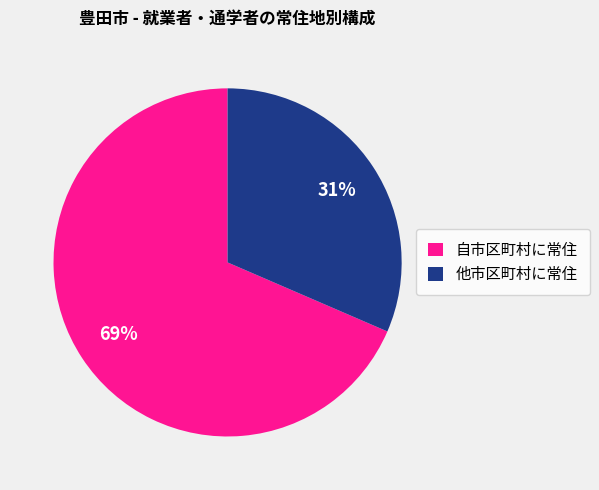

Rank the categories by value from highest to lowest.

自市区町村に常住, 他市区町村に常住